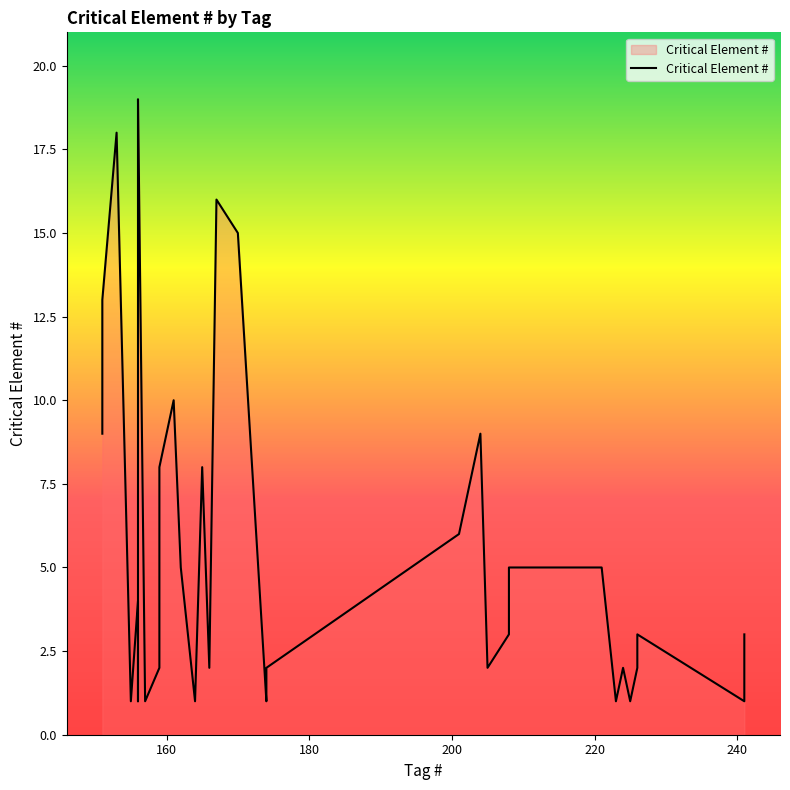

At which category does the chart reach its peak across all series?

156